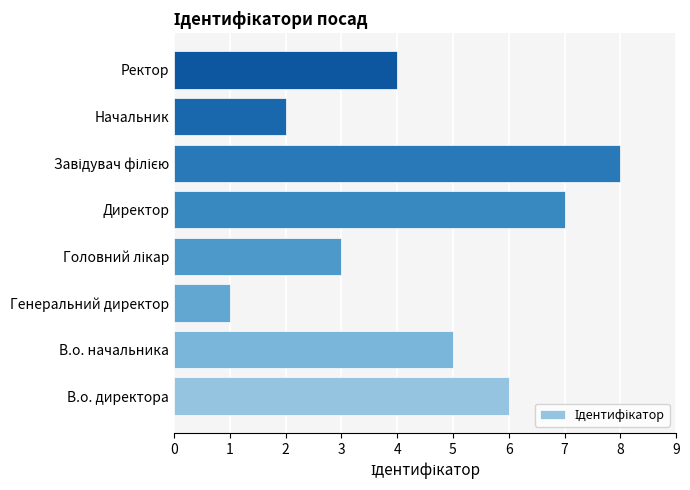

What is the change in value from В.о. начальника to Начальник?

-3